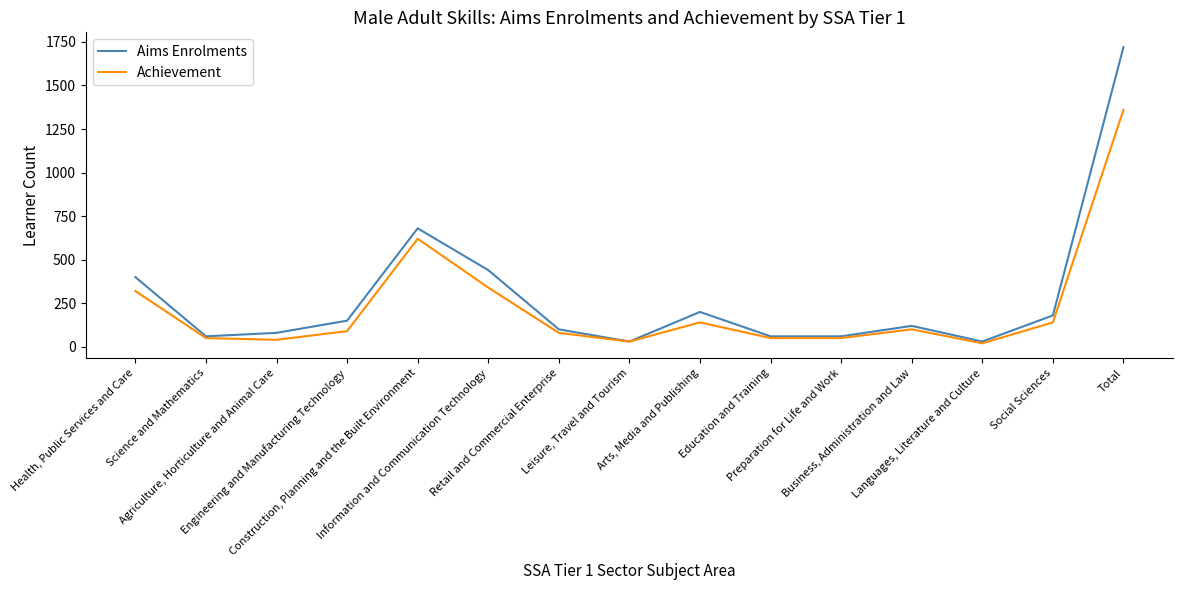

What is the greatest value displayed?

1720